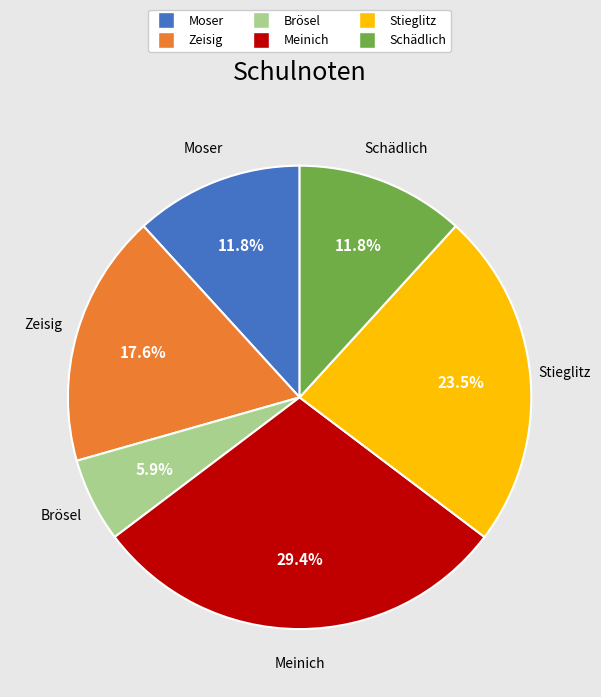

How much of the chart is everything except Zeisig?

82.4%